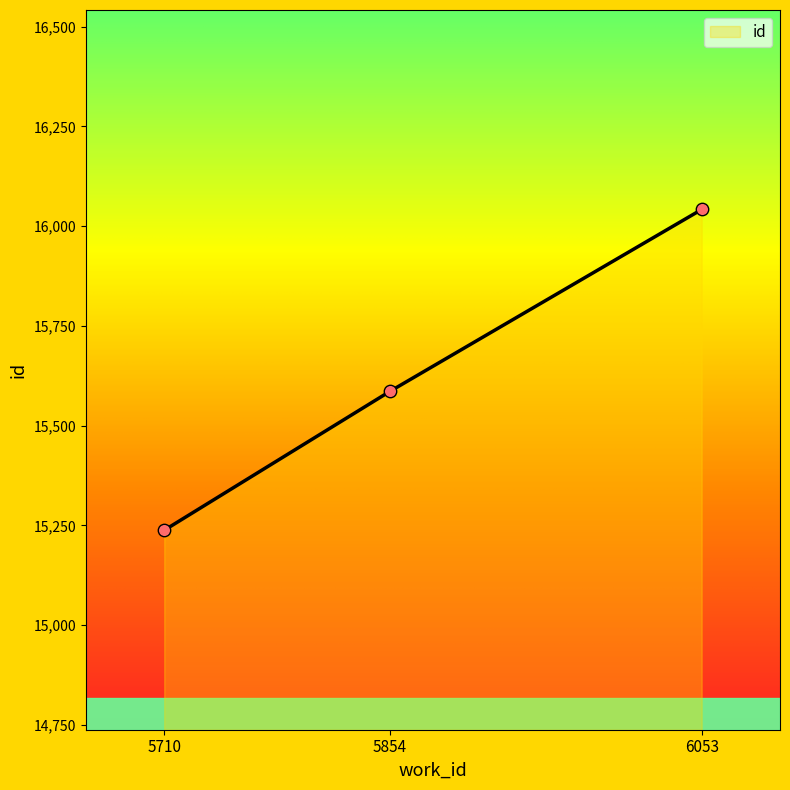

What is the ratio of the value at 5854 to the value at 6053?

1.0